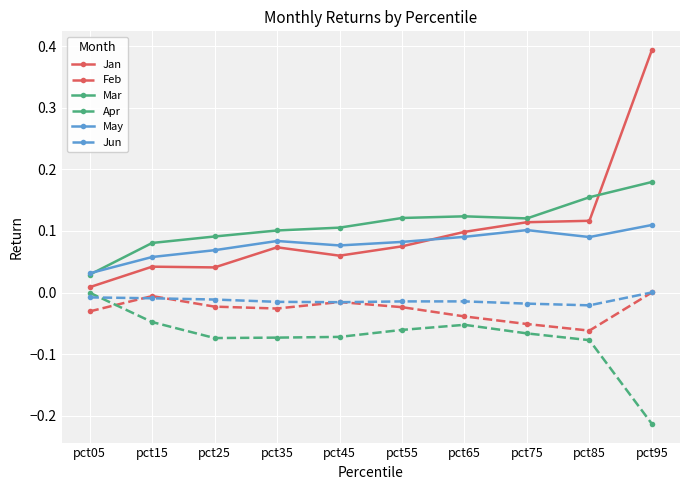

True or false: Apr and Jun cross at least once.

True